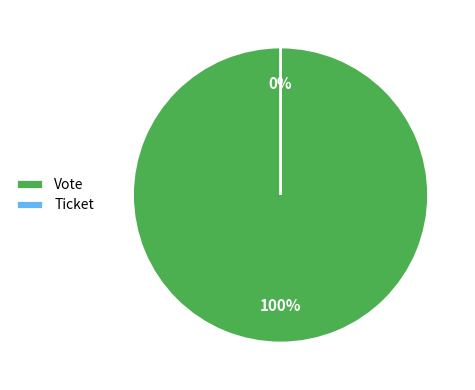

To the nearest percent, what is the difference between the Vote and Ticket slice percentages?

100%